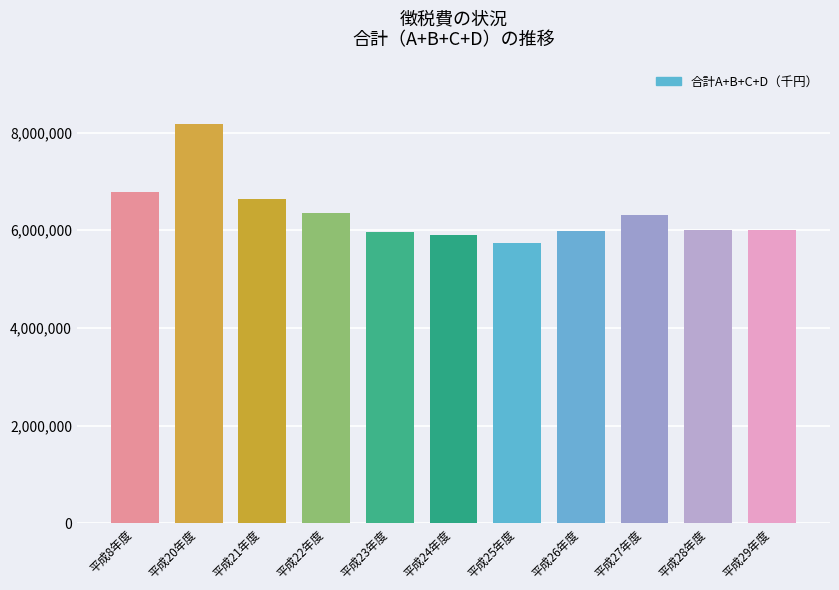

What is the maximum value shown in the chart?

8171545